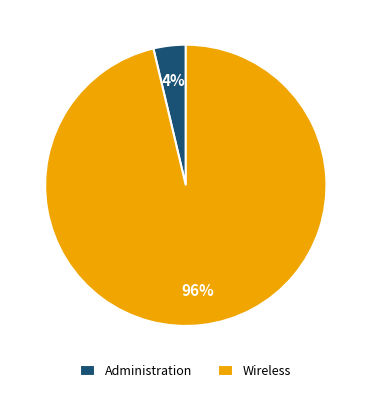

What is the majority slice?

Wireless